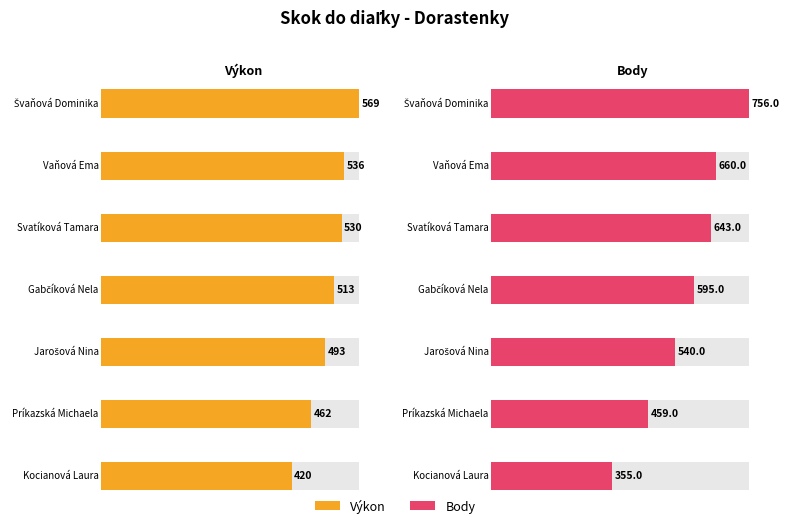

Which category has the lowest value across all series?

Kocianová Laura